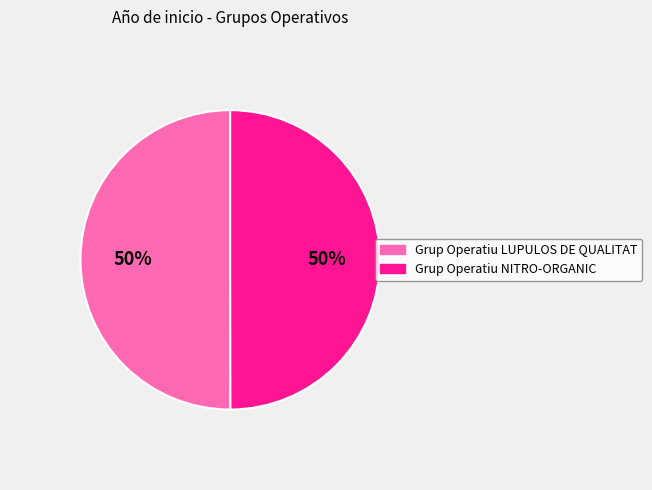

Combined, do Grup Operatiu NITRO-ORGANIC and Grup Operatiu LUPULOS DE QUALITAT account for over 50%?

Yes